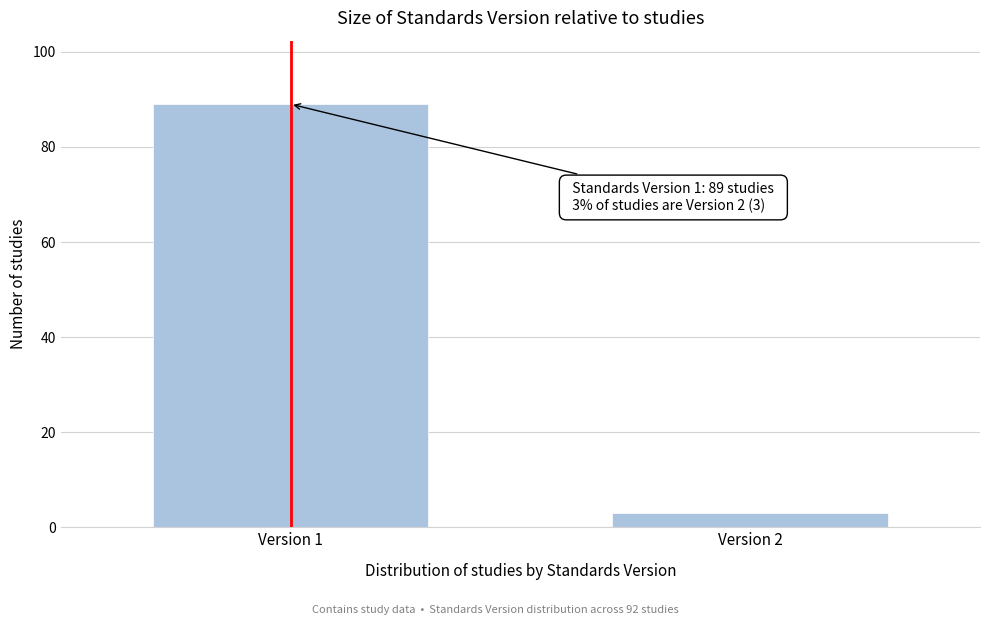

Reading left to right, extract all data points from this chart.

89	3